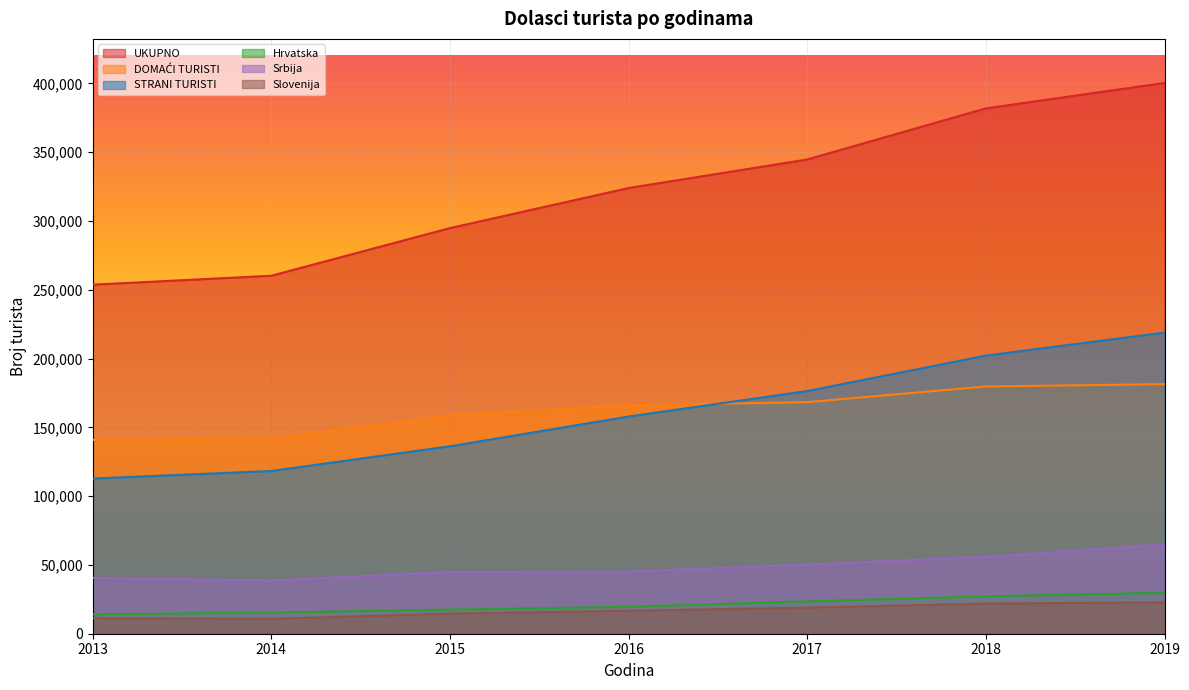

What is the difference between the highest and lowest values at 2015?

280164